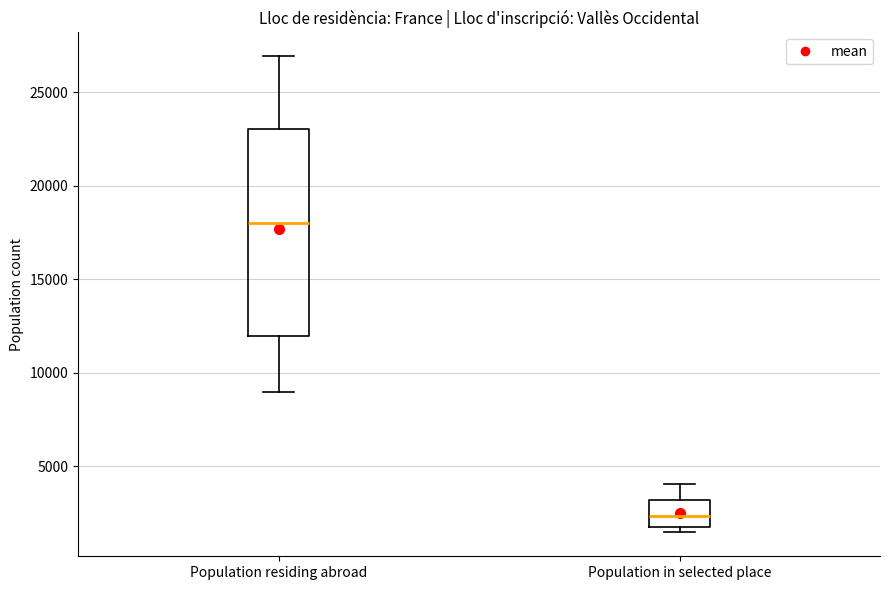

Which box is the tallest, from its lower edge to its upper edge?

Population residing abroad